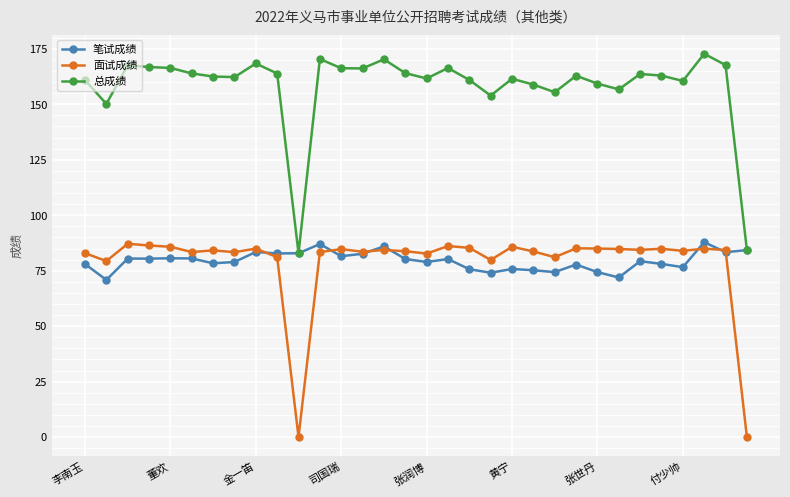

What is the value of the 面试成绩 point at the 24th from the left?

85.1